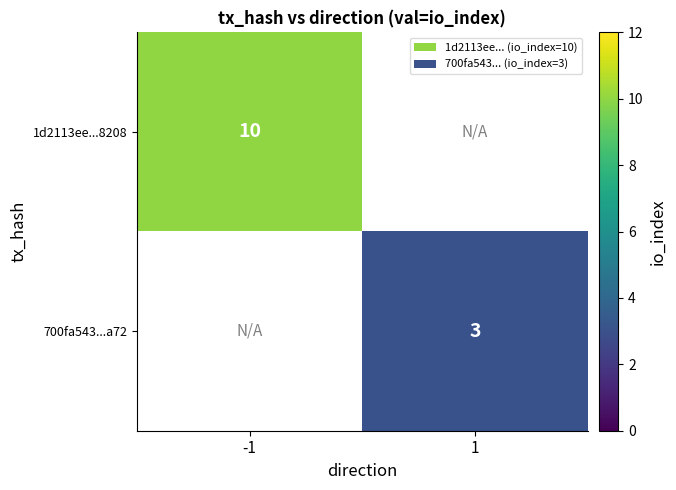

The 700fa543...a72 series shows 5 at 1. True or false?

False